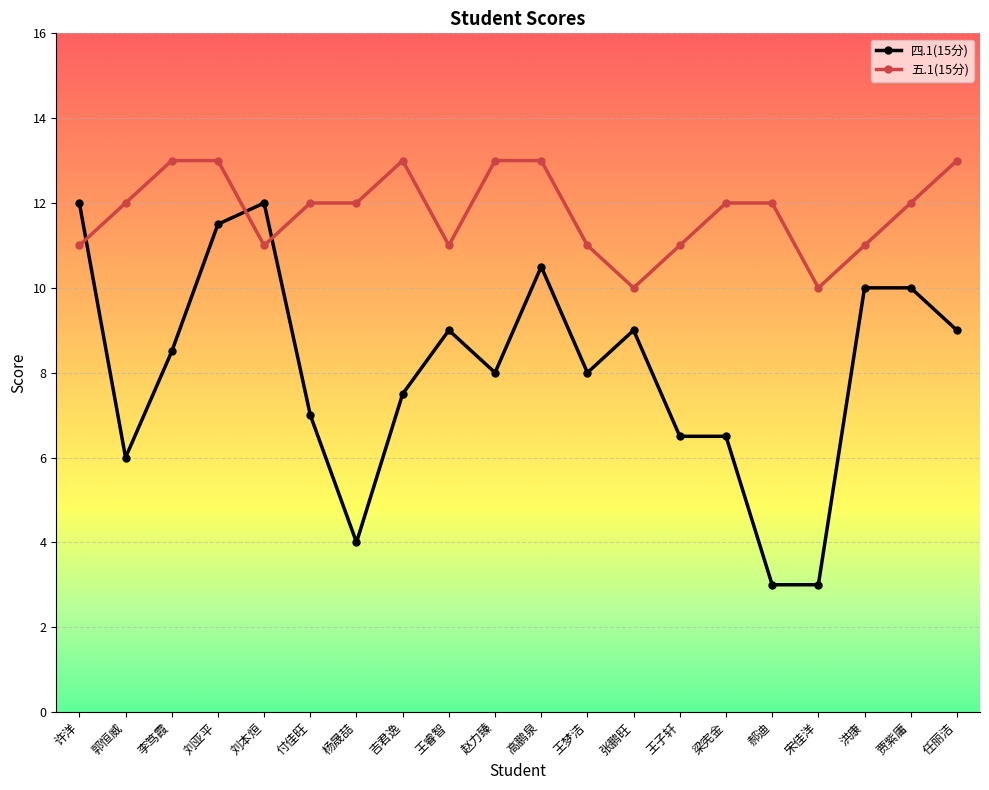

What is the total value across all series at 刘本烜?

23.0